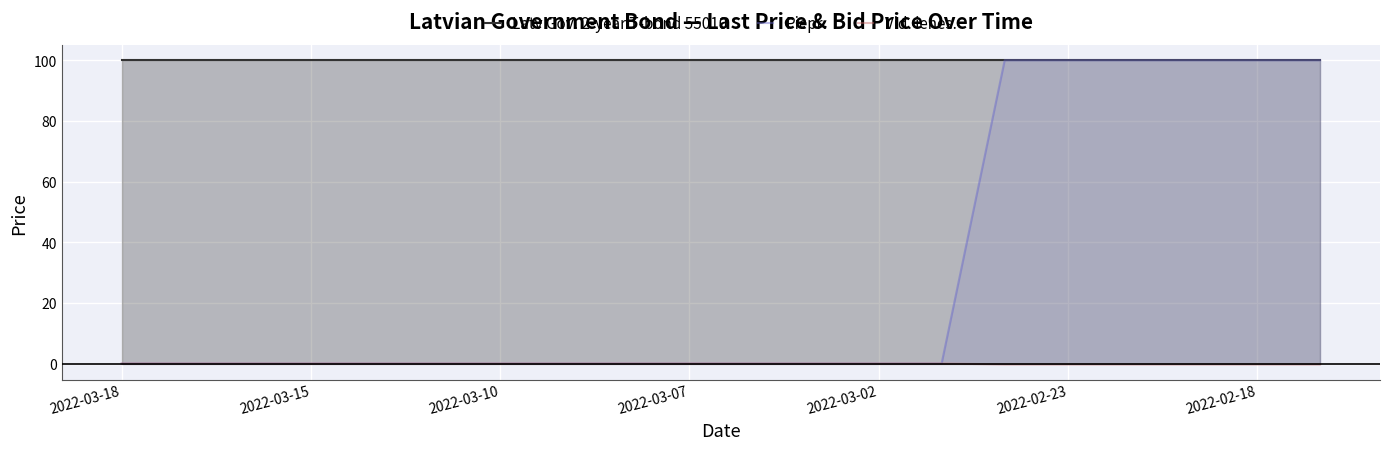

Which series has the largest range (max minus min)?

Piepr.